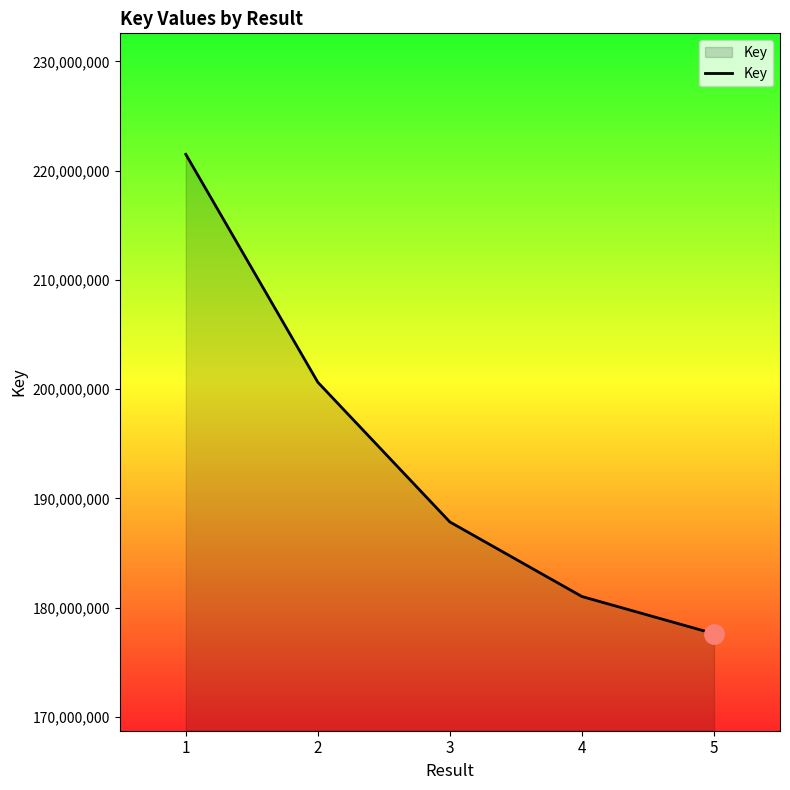

What value does the data have at 1, to the nearest 50?

221498400